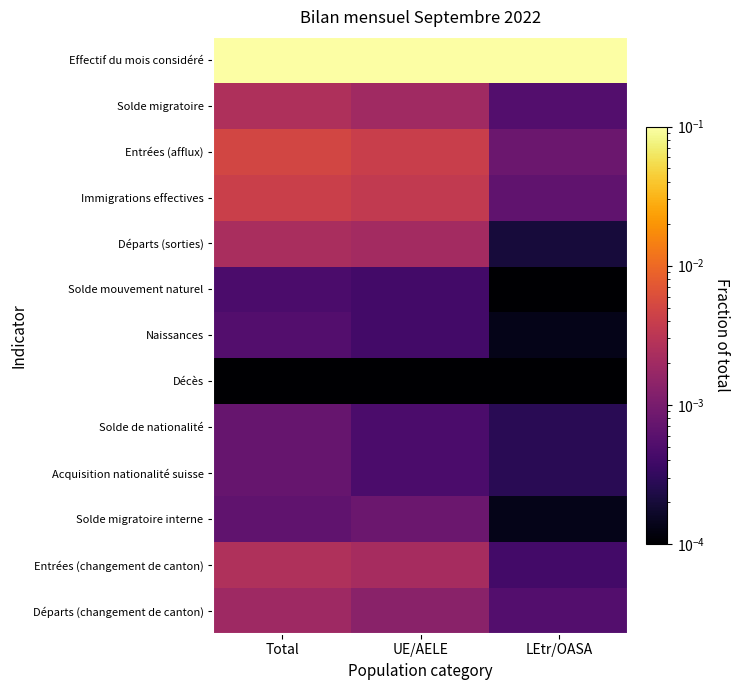

Between LEtr/OASA and Total, which is larger?

Total